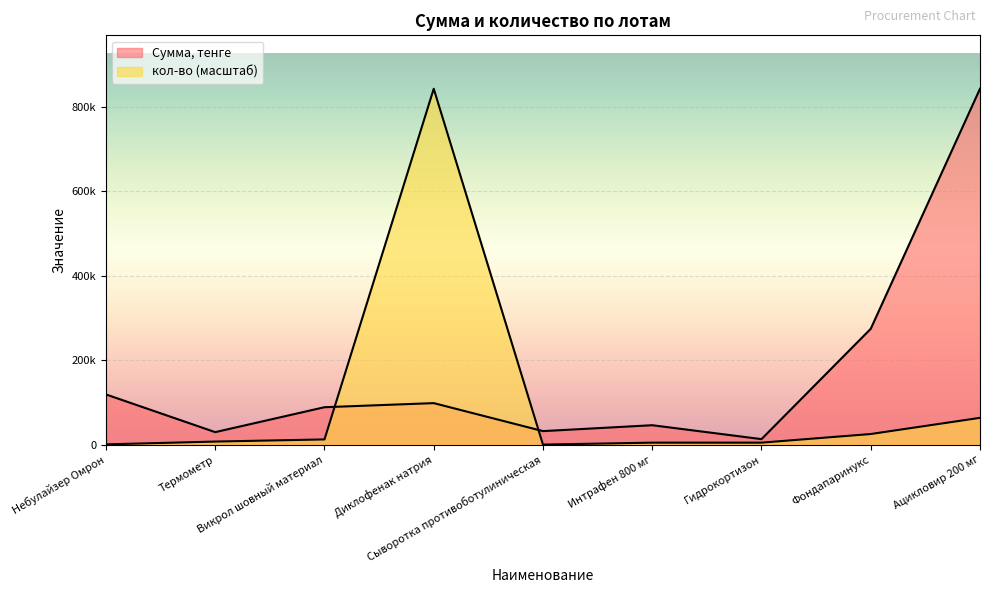

What is the average value of the кол-во series?

107152.6